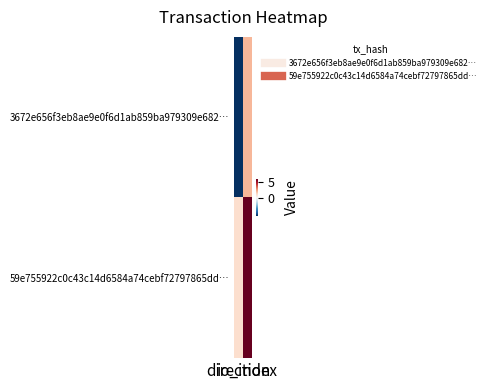

Reading left to right, extract all data points from this chart.

3672e656f3eb8ae9e0f6d1ab859ba979309e682…: direction=-1	io_index=2
59e755922c0c43c14d6584a74cebf72797865dd…: direction=1	io_index=6